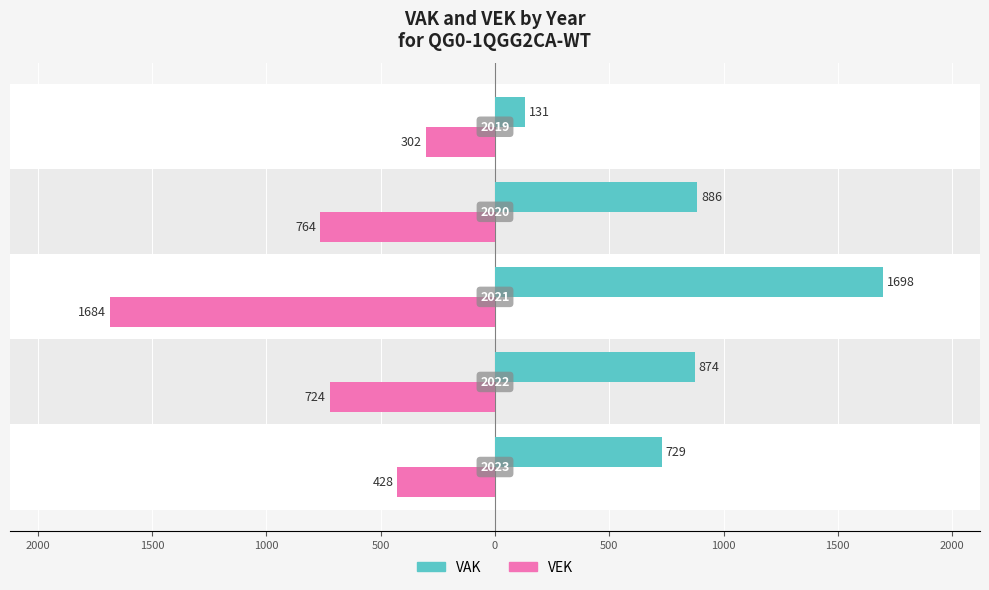

Which series has the largest total across all categories?

VAK